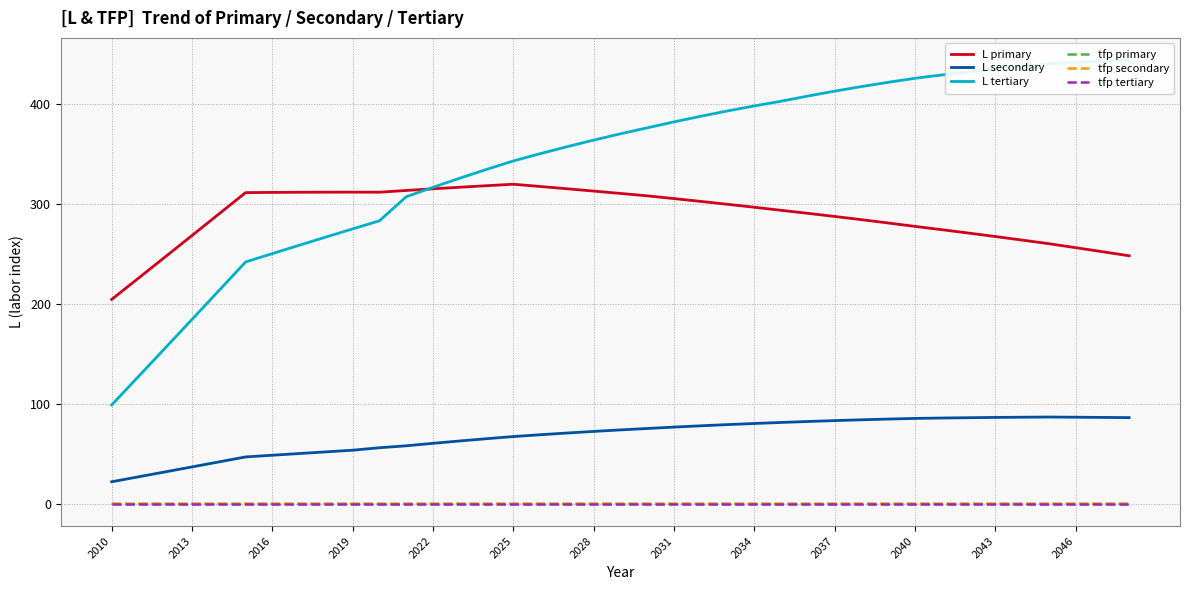

Does the chart display data point markers on the line(s)?

No